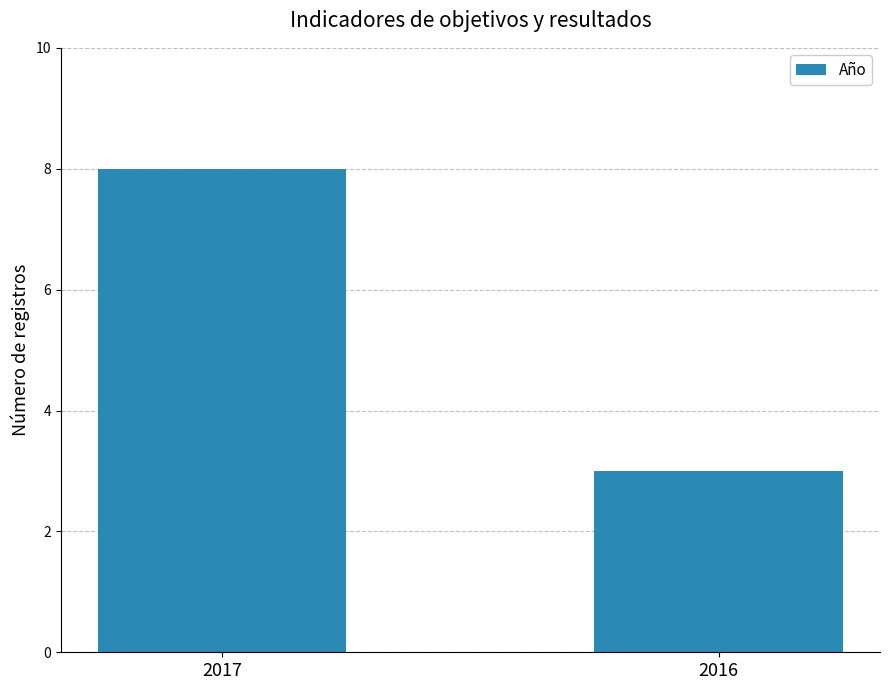

Which has a higher value, 2017 or 2016?

2017